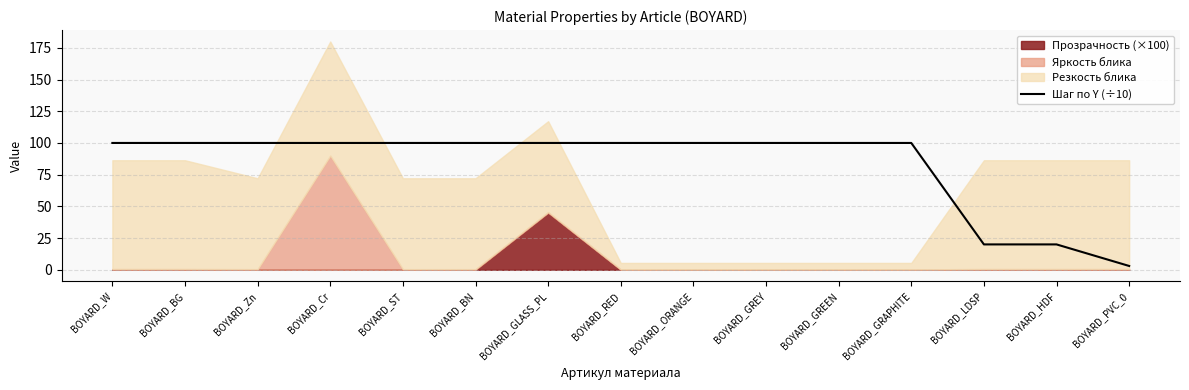

What is the value of the 9th point from the left?

100